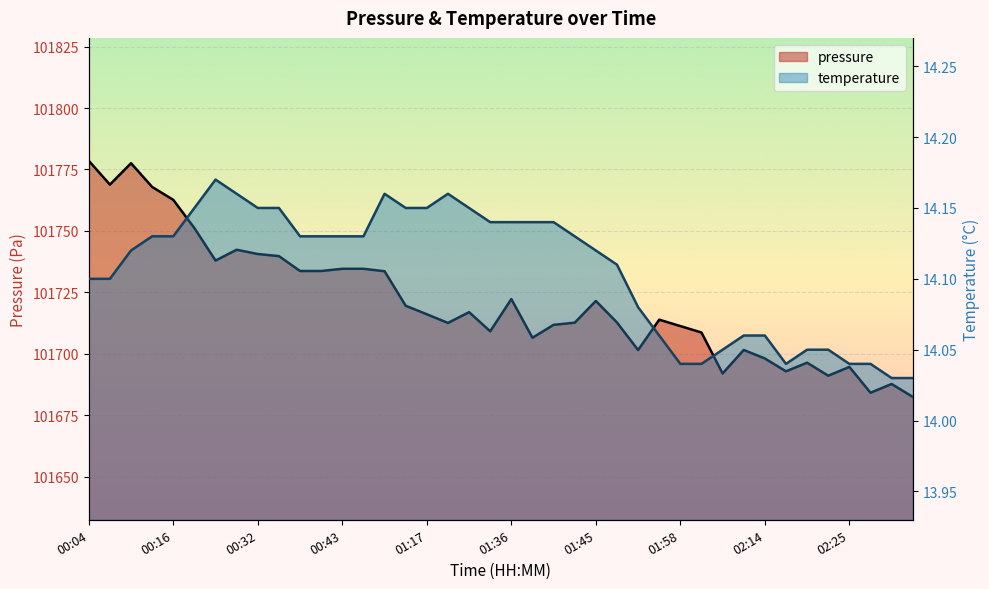

What position from the left is 02:25?

37